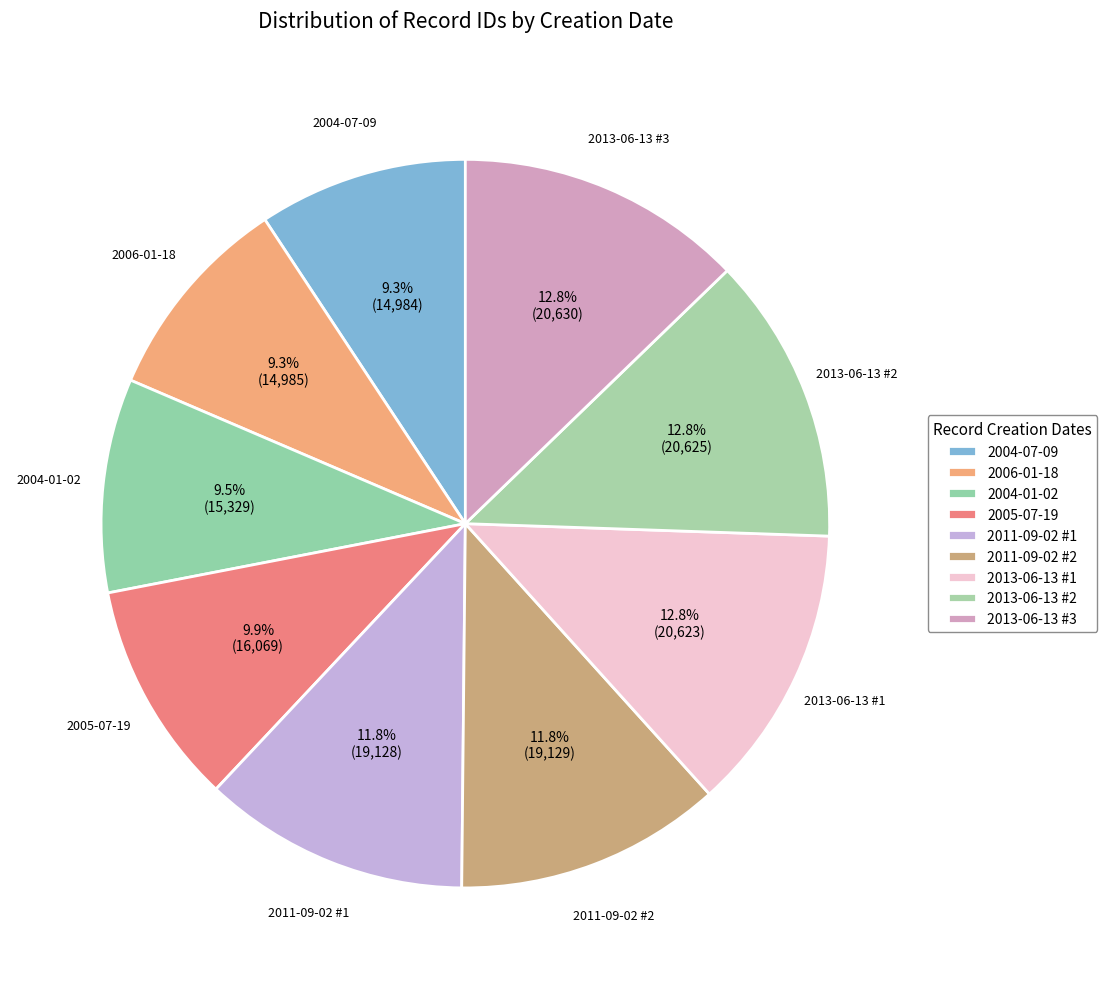

Is there any slice that represents more than half of the pie?

No